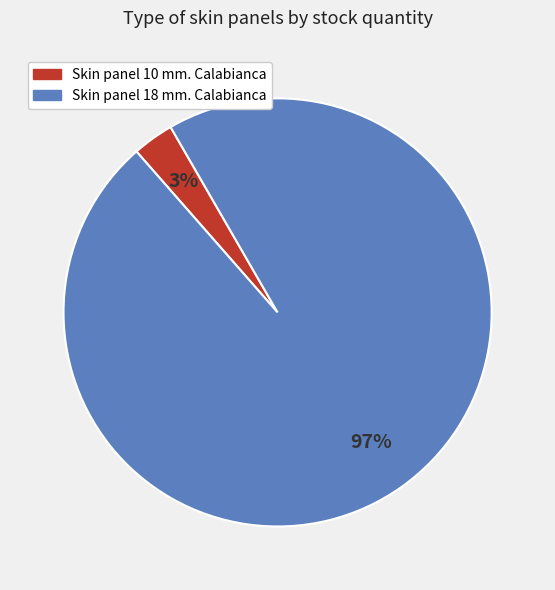

Is there a majority slice in this chart?

Yes